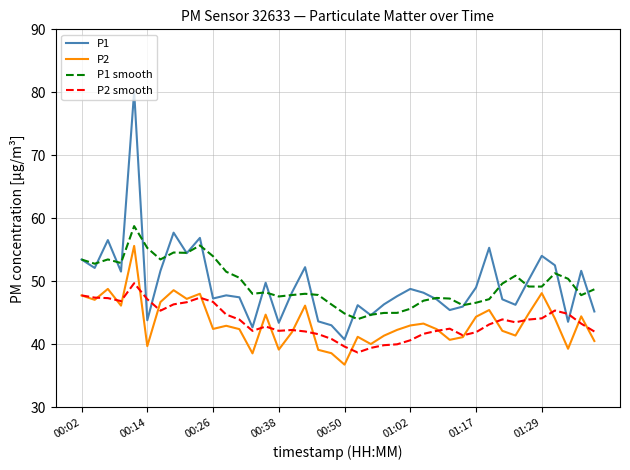

True or false: P1 and P2 cross at least once.

False